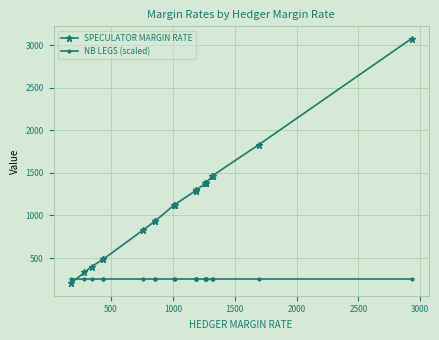

Which series has the largest total across all categories?

SPECULATOR MARGIN RATE